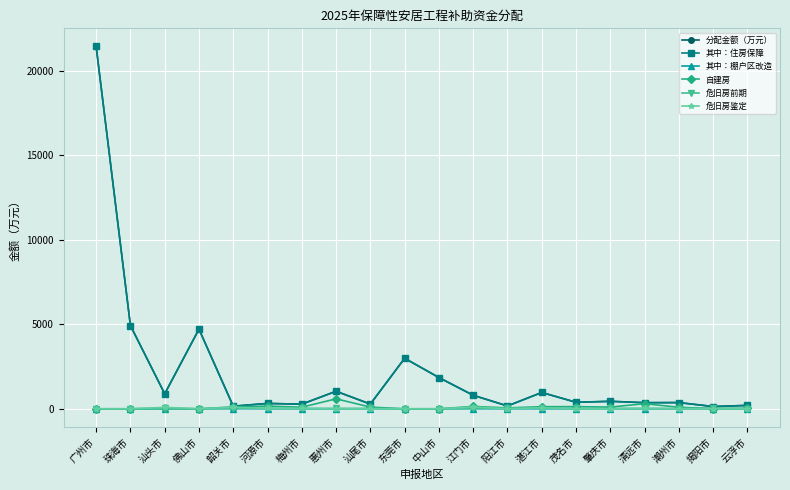

True or false: 其中：棚户区改造 has a value of 0.0 at 佛山市.

True